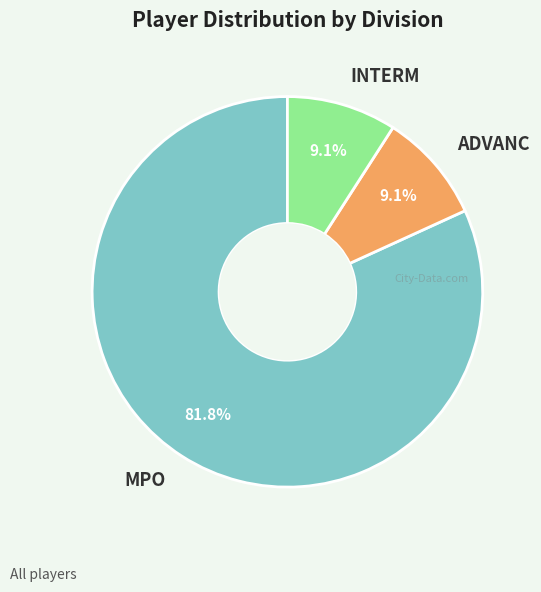

To the nearest percent, what portion does INTERM represent?

9%